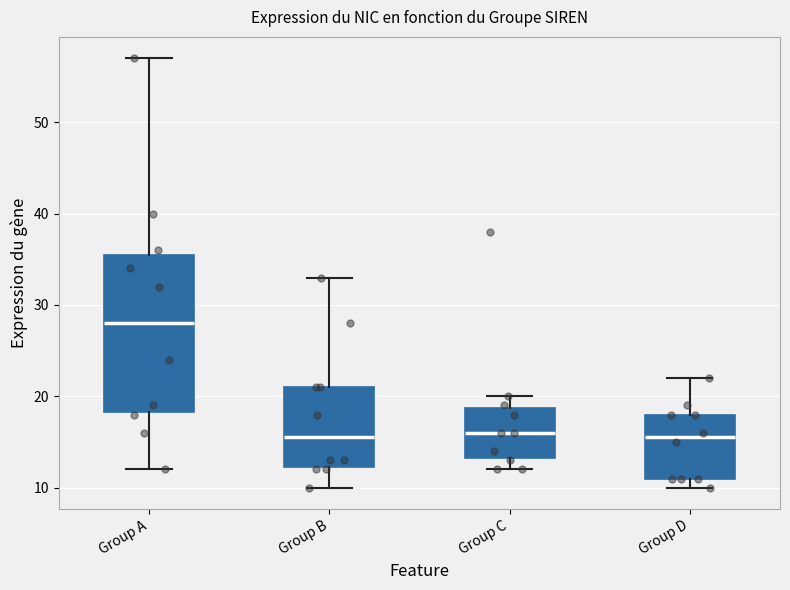

Comparing the boxes themselves (not the whiskers), which one is the tallest?

Group A